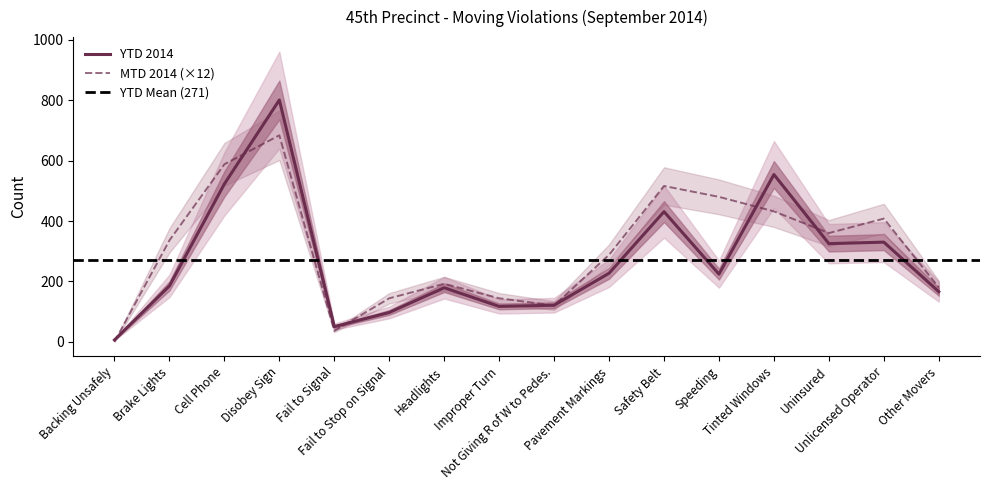

What is the spread (max minus min) of values at Uninsured?

35